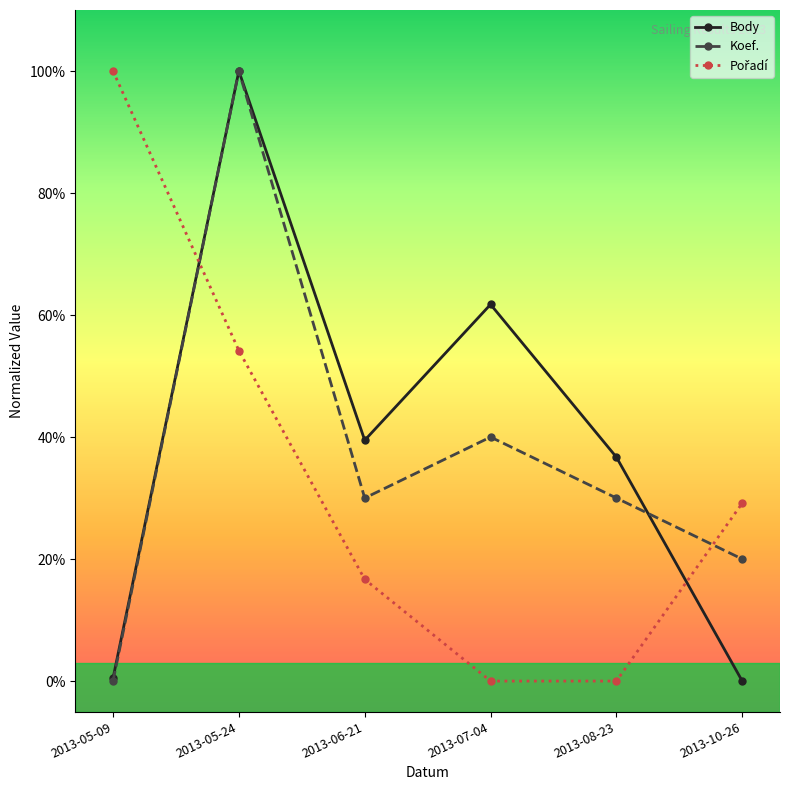

Reading left to right, what are all the values shown in this chart?

Body: 2013-05-09=0.0	2013-05-24=1.0	2013-06-21=0.4	2013-07-04=0.6	2013-08-23=0.4	2013-10-26=0.0
Koef.: 2013-05-09=0.0	2013-05-24=1.0	2013-06-21=0.3	2013-07-04=0.4	2013-08-23=0.3	2013-10-26=0.2
Pořadí: 2013-05-09=1.0	2013-05-24=0.5	2013-06-21=0.2	2013-07-04=0.0	2013-08-23=0.0	2013-10-26=0.3